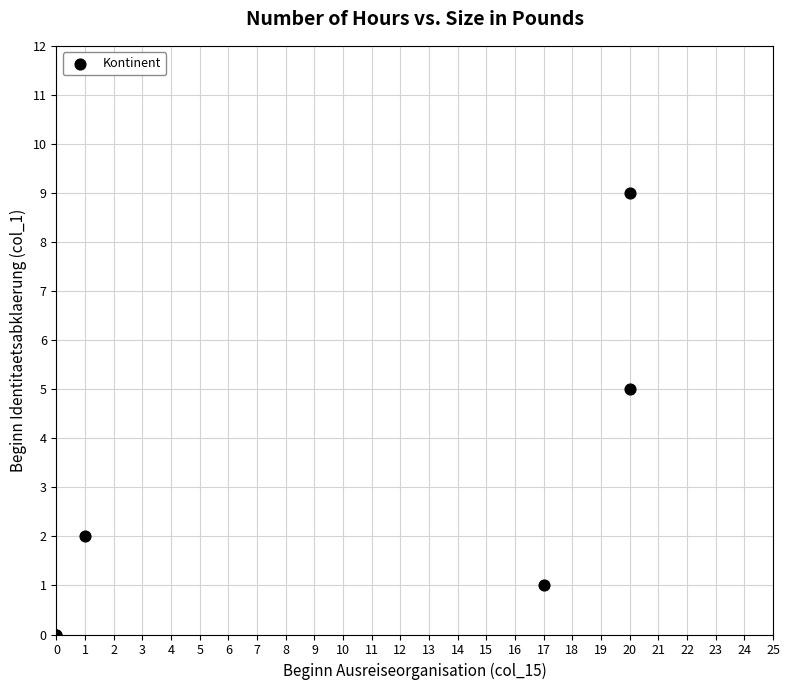

What Y value in the scatter plot is closest to 4?

5